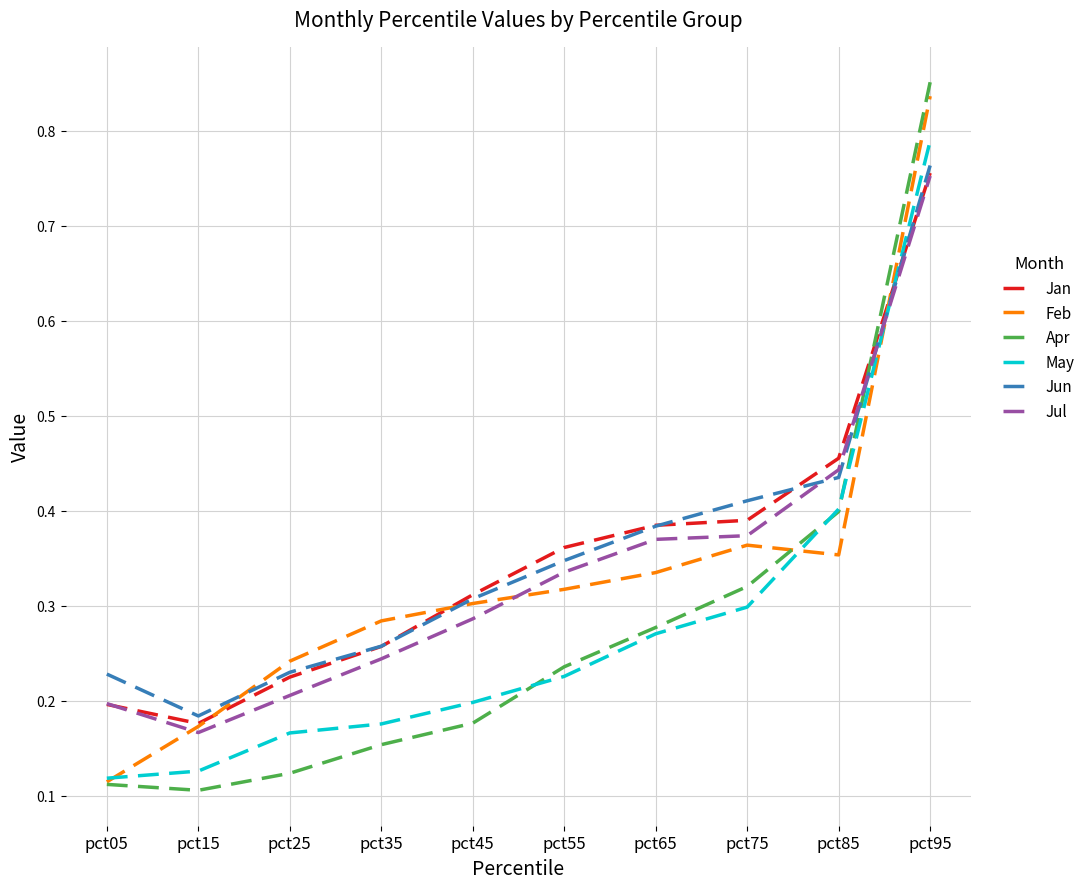

Is this an area chart (filled region under the line)?

No